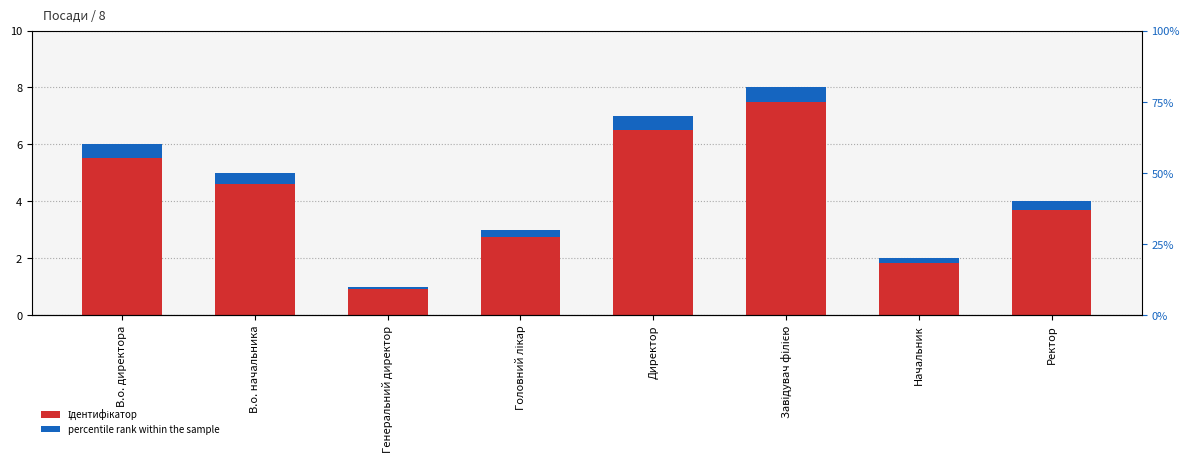

What is the difference between the highest and lowest values at Начальник?

1.8